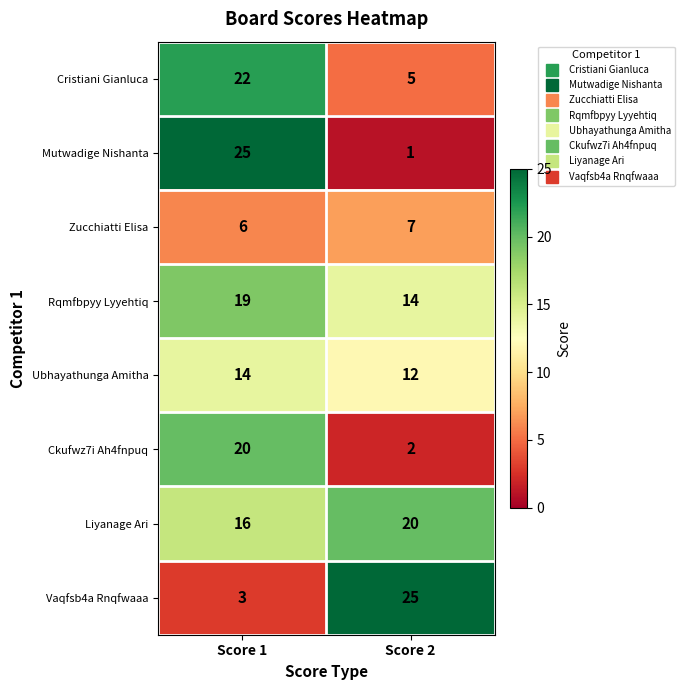

Reading right to left, transcribe all the data shown in this chart.

Cristiani Gianluca: Score 2=5	Score 1=22
Mutwadige Nishanta: Score 2=1	Score 1=25
Zucchiatti Elisa: Score 2=7	Score 1=6
Rqmfbpyy Lyyehtiq: Score 2=14	Score 1=19
Ubhayathunga Amitha: Score 2=12	Score 1=14
Ckufwz7i Ah4fnpuq: Score 2=2	Score 1=20
Liyanage Ari: Score 2=20	Score 1=16
Vaqfsb4a Rnqfwaaa: Score 2=25	Score 1=3